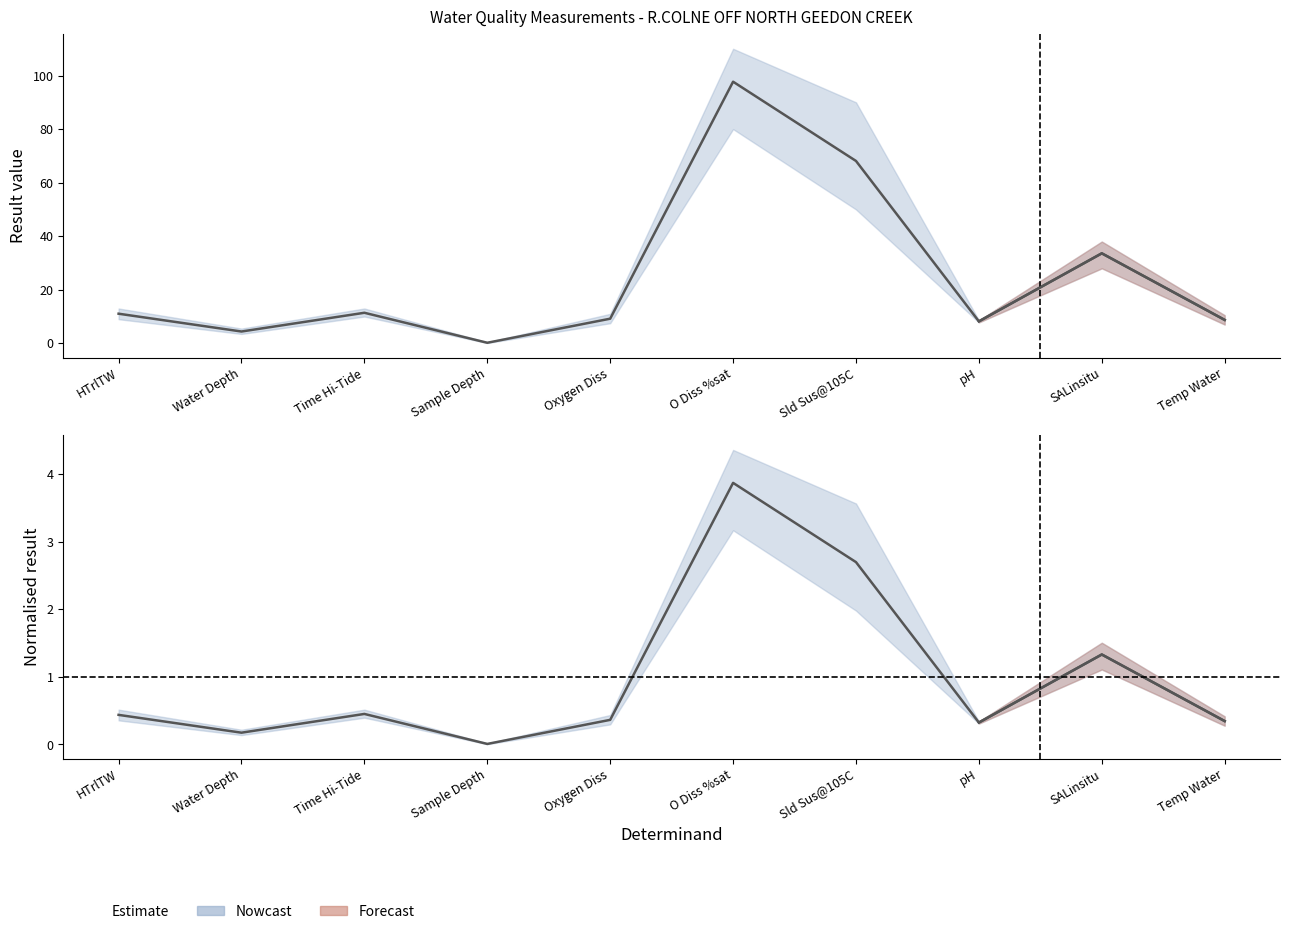

What is the label of the 6th point from the left?

O Diss %sat